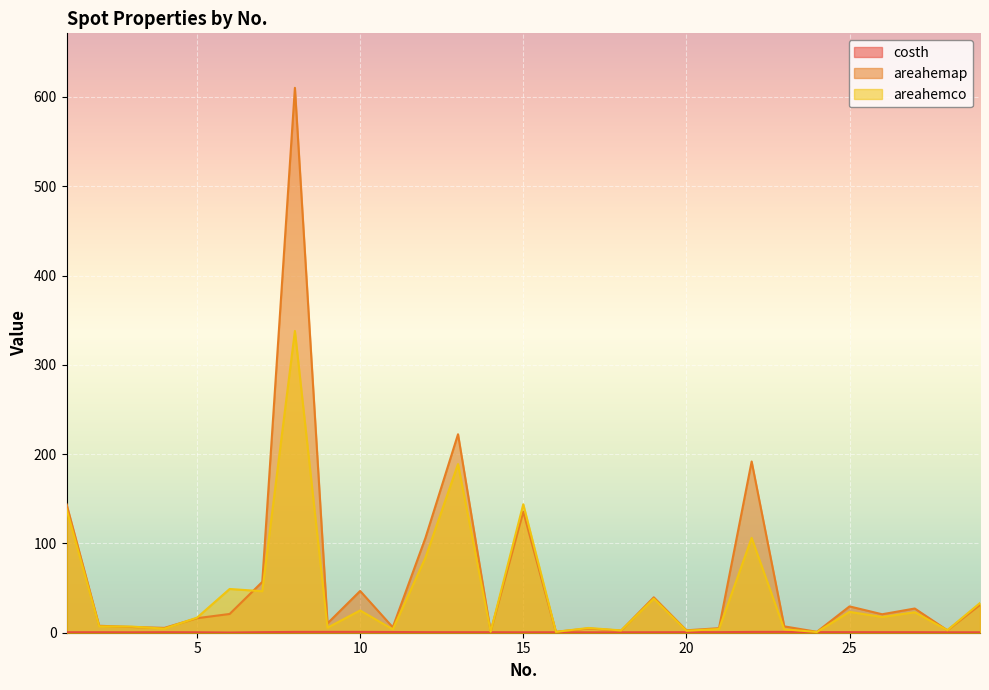

How many interior local valleys does the areahemap series have?

10